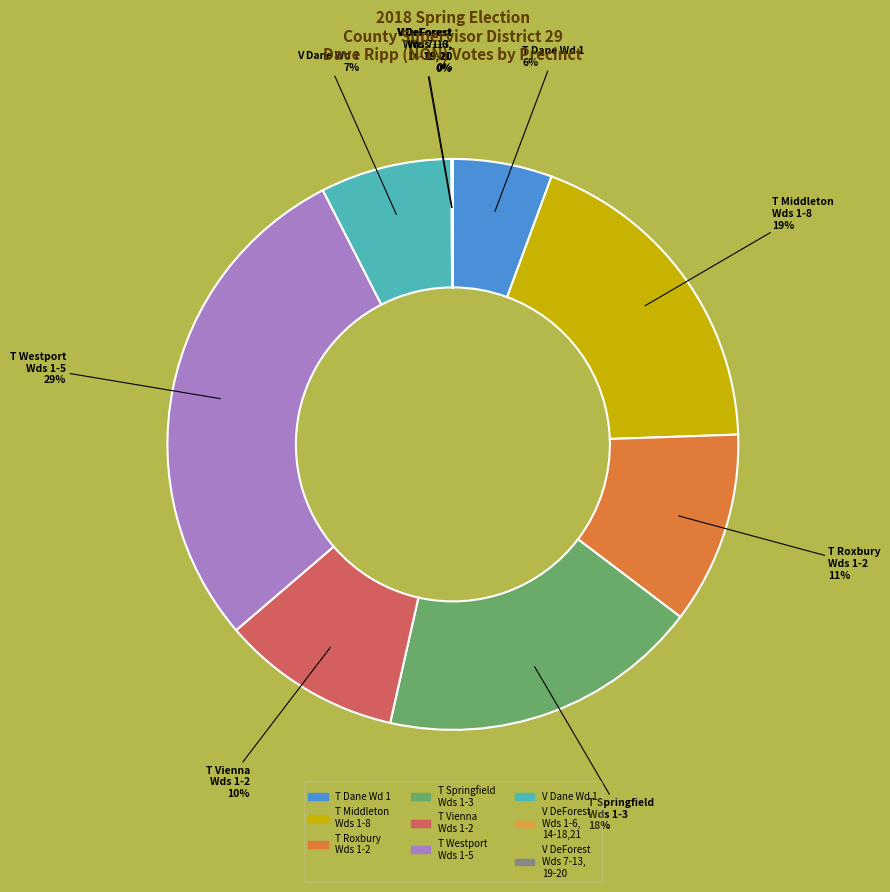

What is the largest slice in the pie chart?

T Westport Wds 1-5